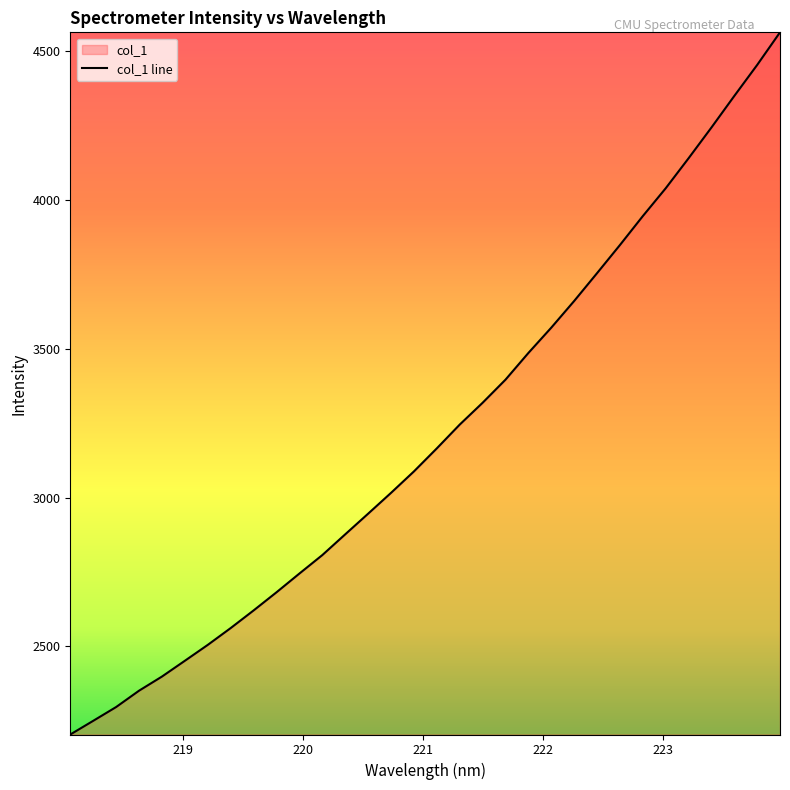

What is the greatest value displayed?

4561.9